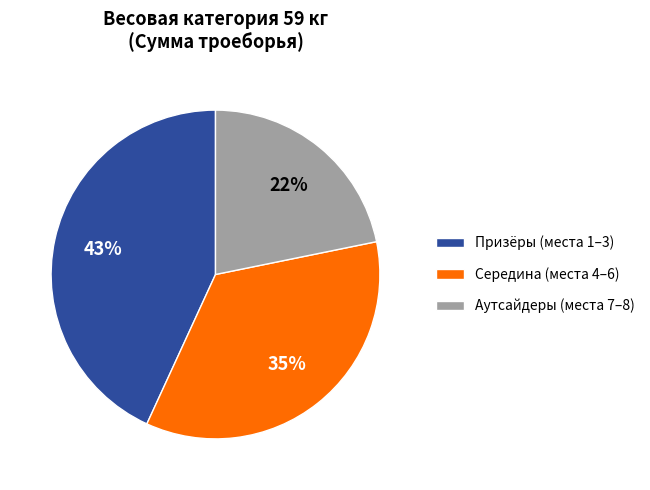

To the nearest percent, what percentage of the pie is Середина (места 4–6)?

35%